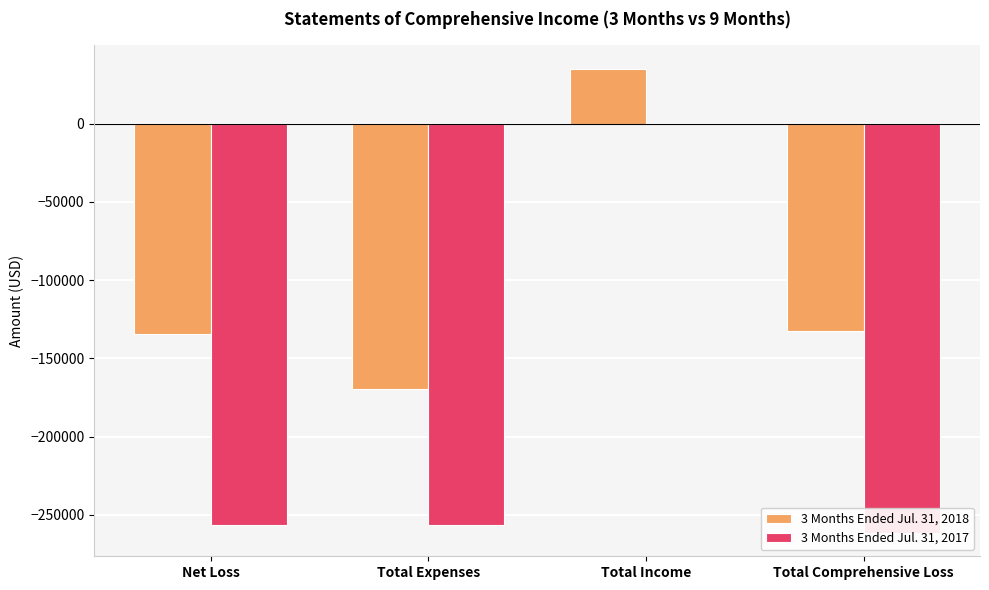

At which label does 3 Months Ended Jul. 31, 2017 first exceed -256279?

Total Income